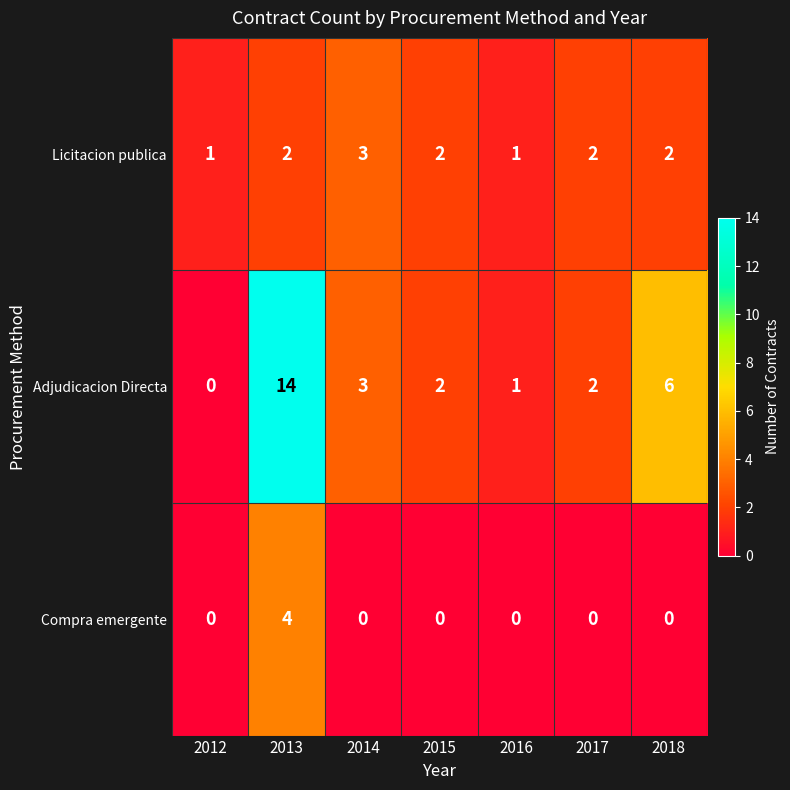

How many data points does each series have?

7